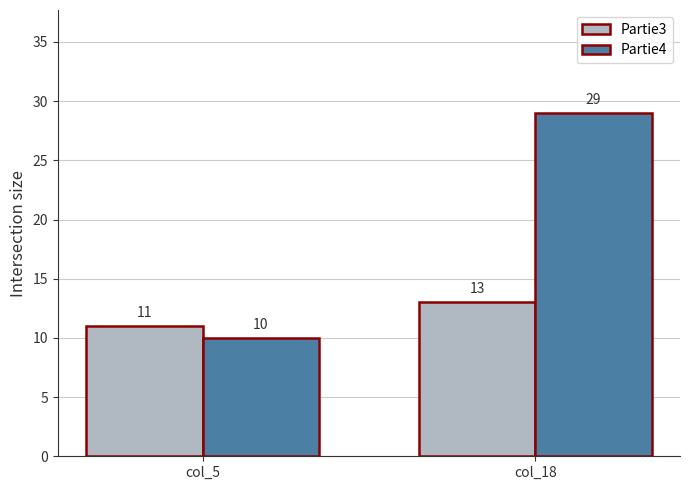

How many bars are there in total?

4